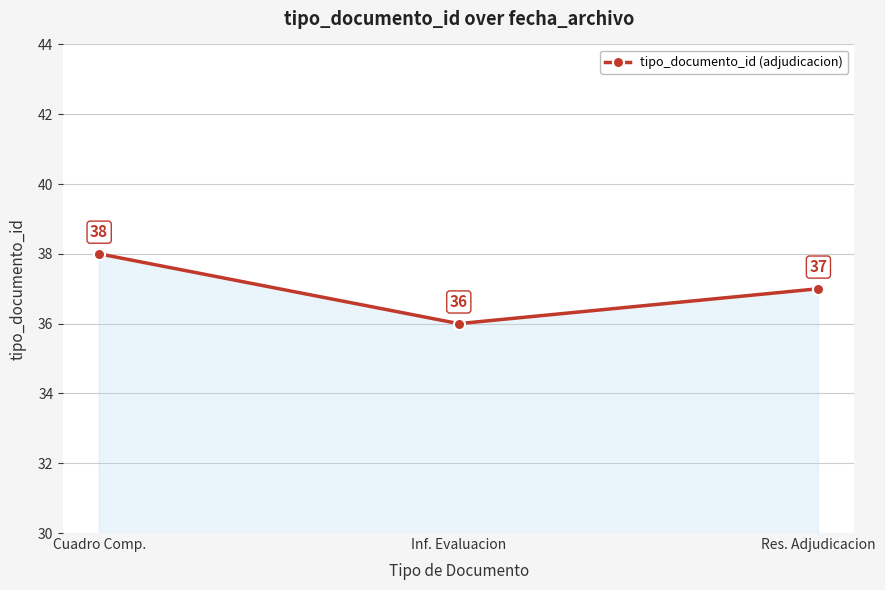

What position from the right is Inf. Evaluacion?

2